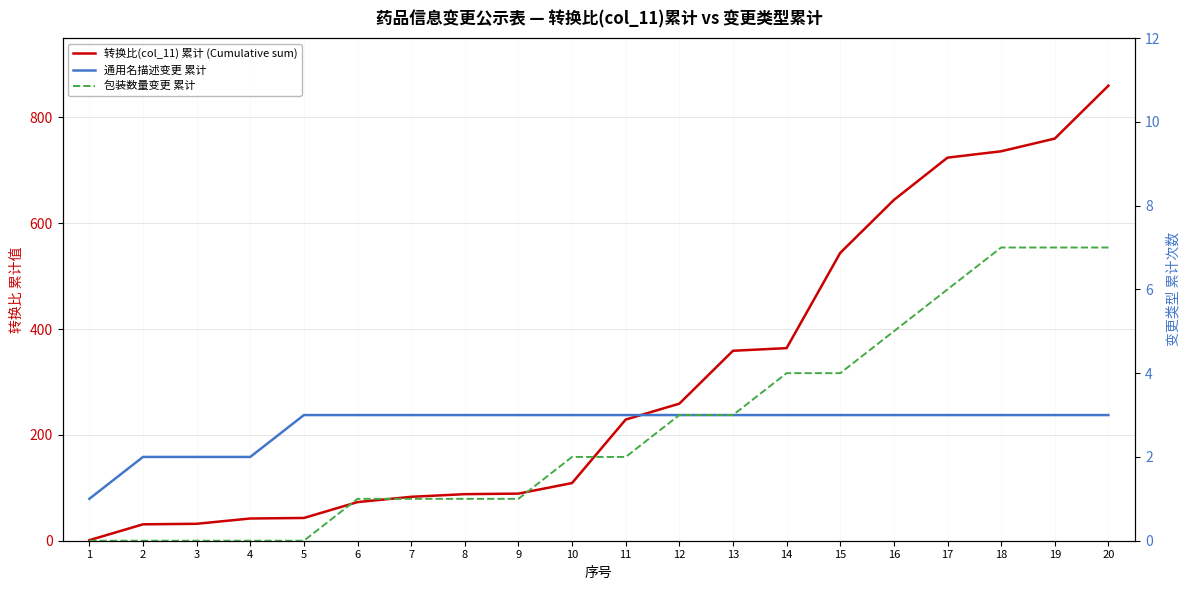

Does the chart have visible grid lines?

Yes